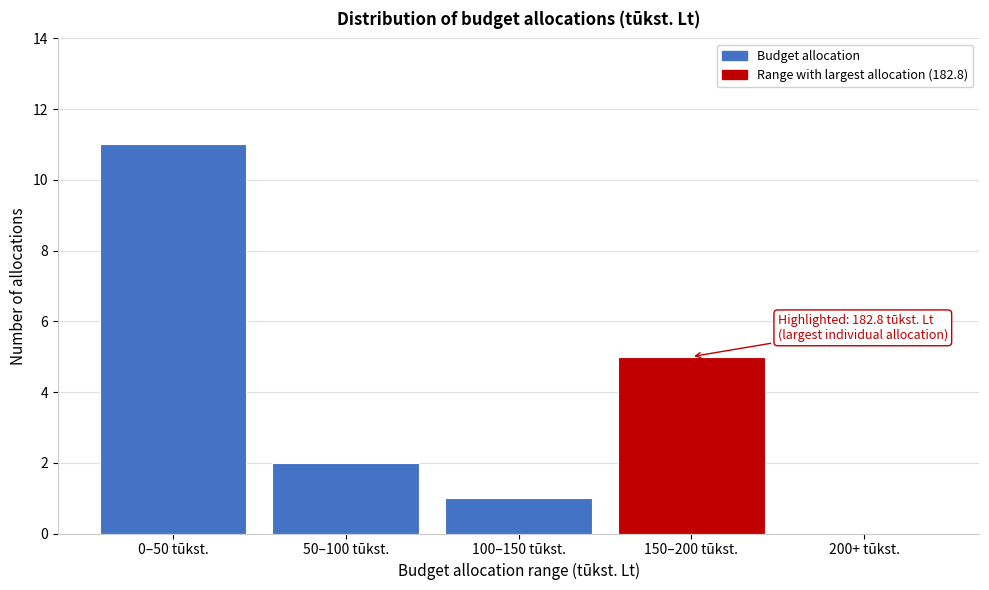

Reading right to left, what are all the values shown in this chart?

200+ tūkst.=0	150–200 tūkst.=5	100–150 tūkst.=1	50–100 tūkst.=2	0–50 tūkst.=11